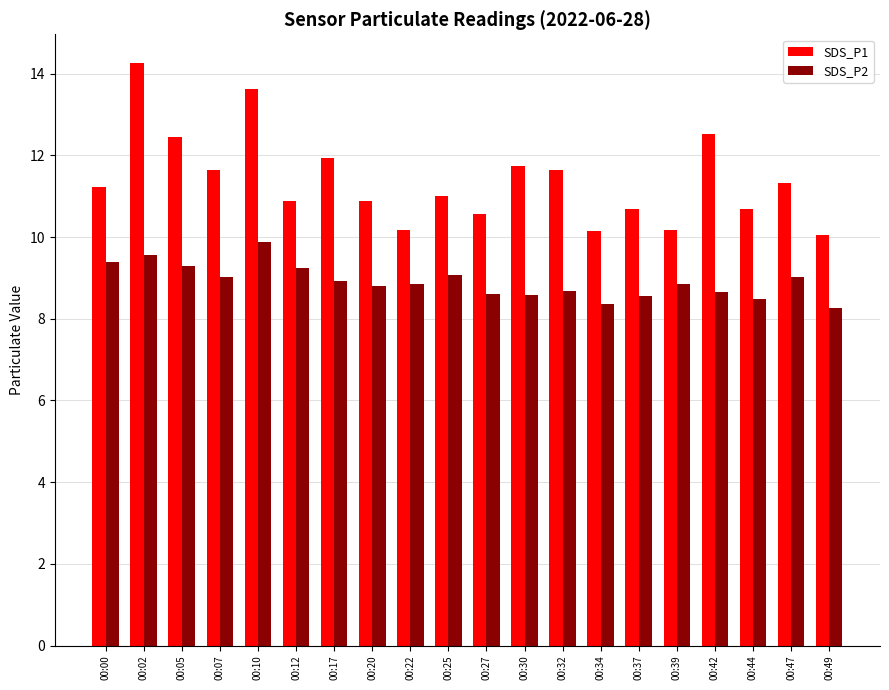

Where is SDS_P1 nearest to the value 12?

00:17